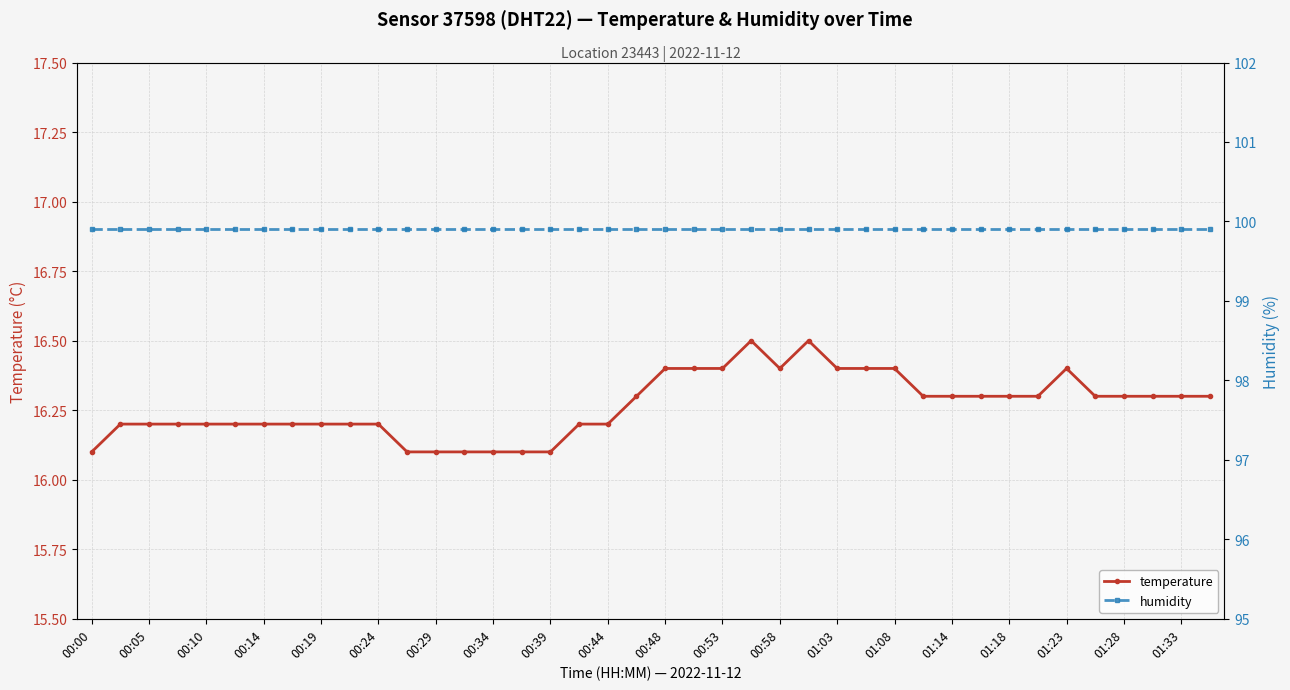

True or false: temperature and humidity cross at least once.

False